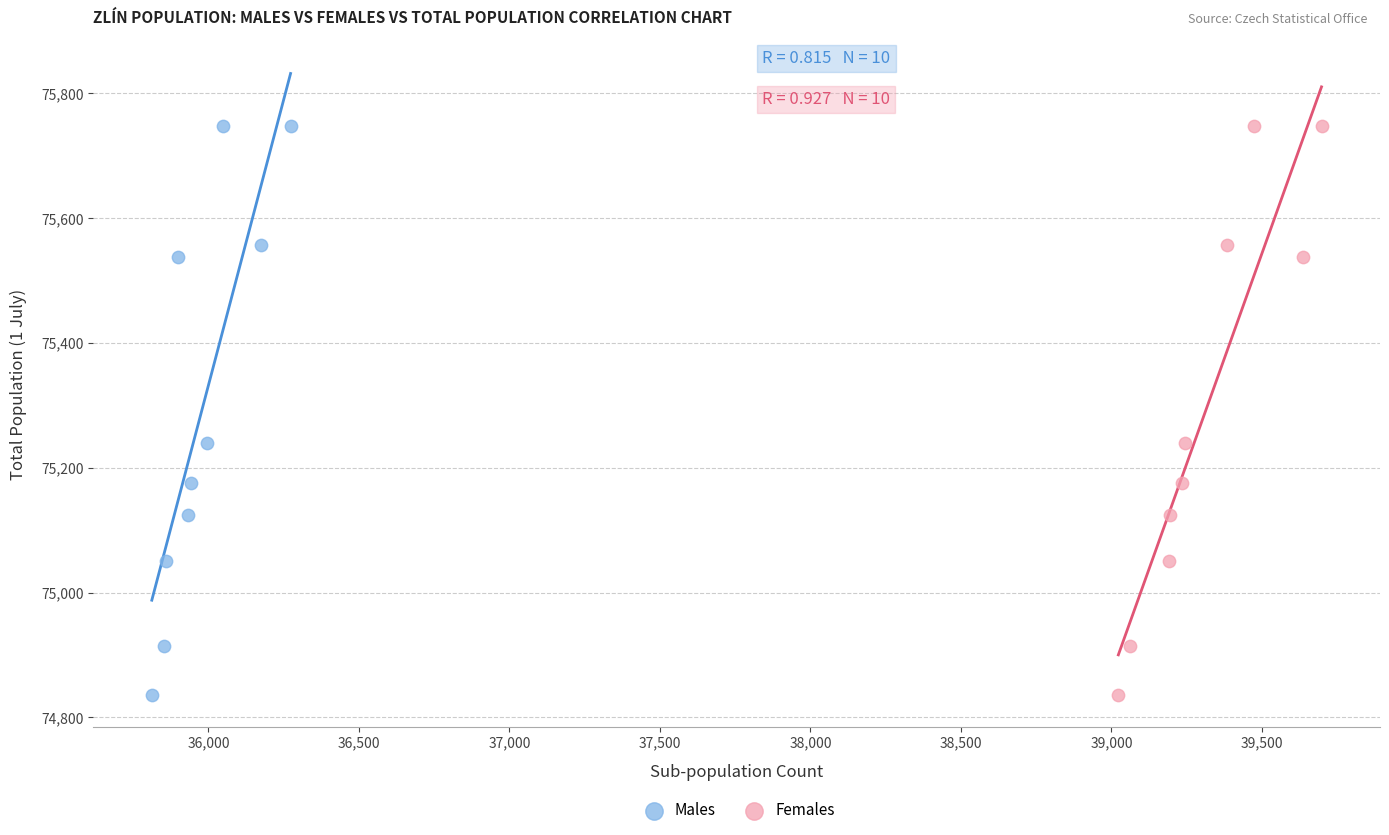

What are all the series names shown in the legend?

Males, Females